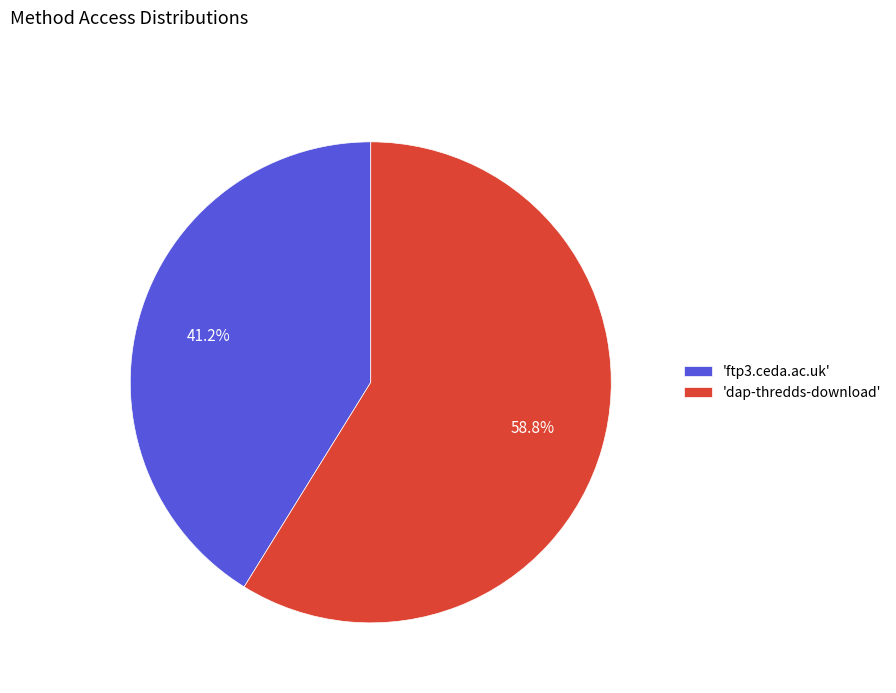

How many slices are in this pie chart?

2